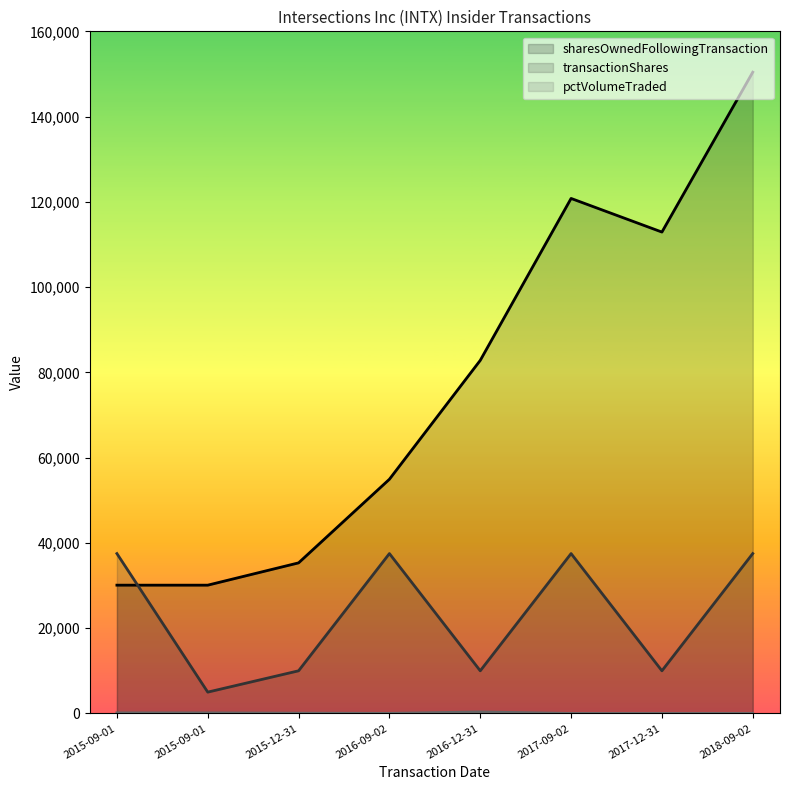

What is the difference between the maximum and minimum values in the transactionShares series?

32500